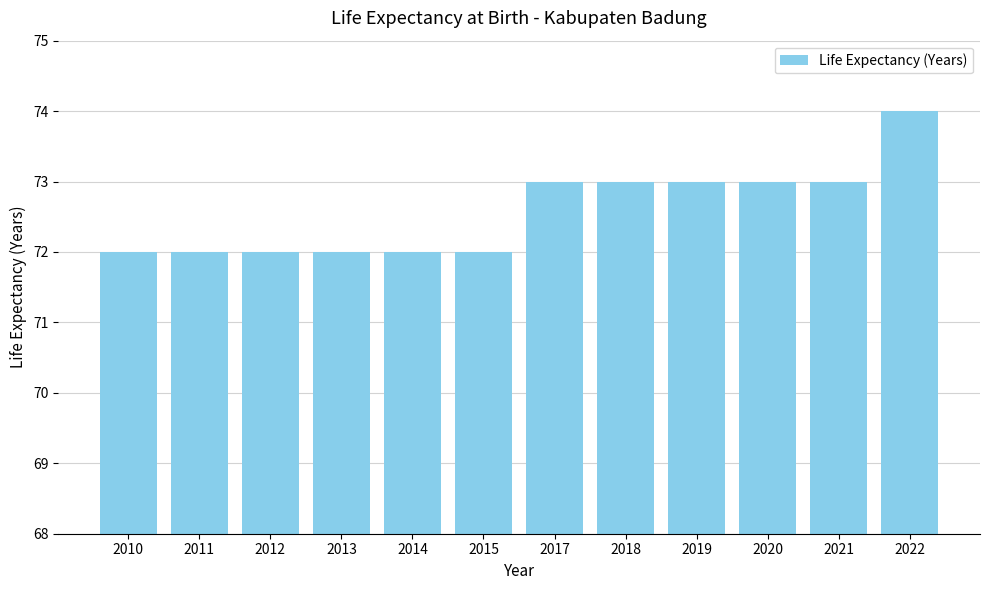

What is the value of the 11th bar from the left?

73